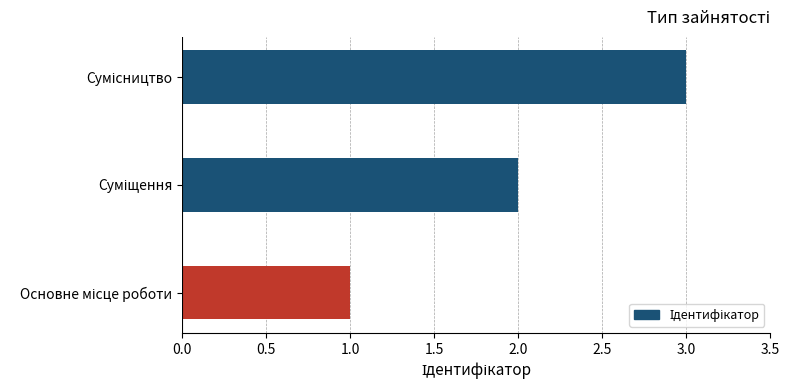

What is the greatest value displayed?

3